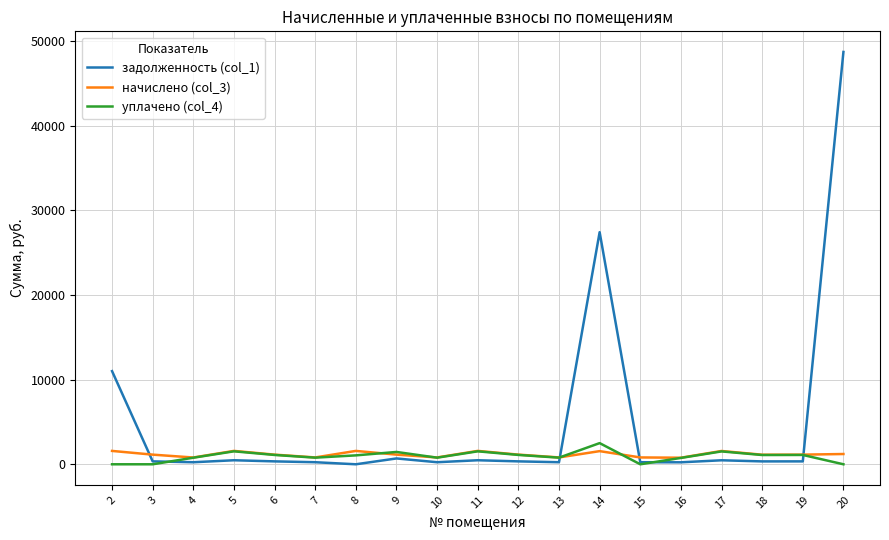

After their last crossing, which series has the higher values: задолженность (col_1) or начислено (col_3)?

задолженность (col_1)